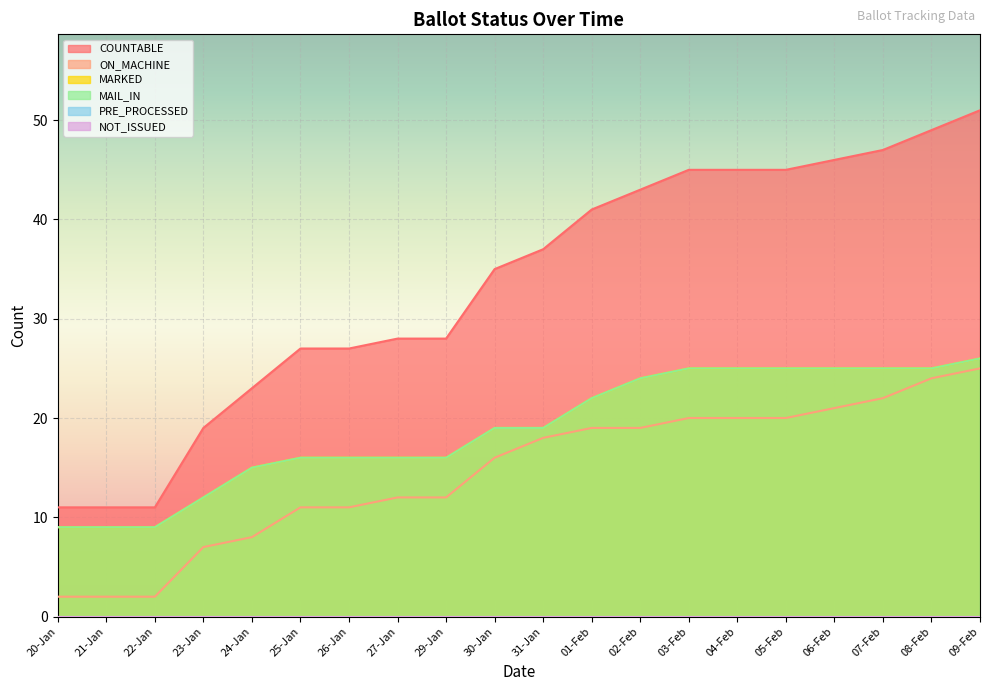

Is the value of MAIL_IN at 06-Feb greater than the value of COUNTABLE at 03-Feb?

No